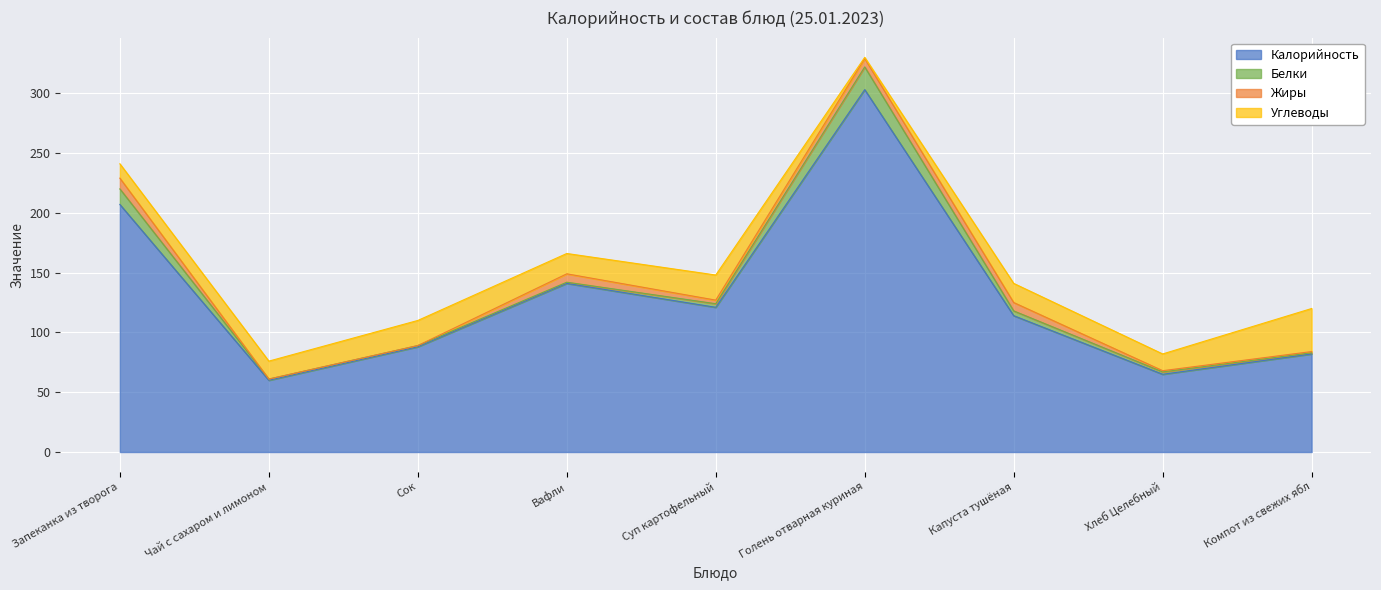

What is the label of the 6th point from the right?

Вафли